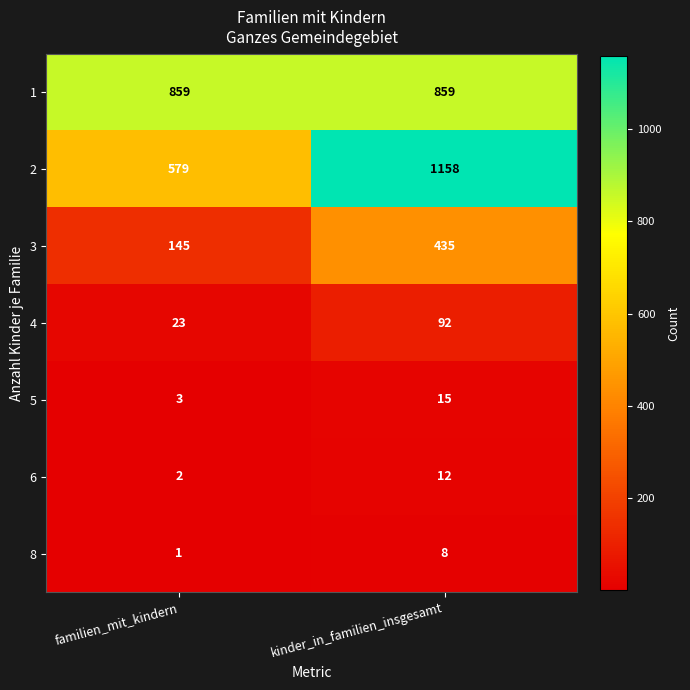

Where is 5 nearest to the value 9?

familien_mit_kindern